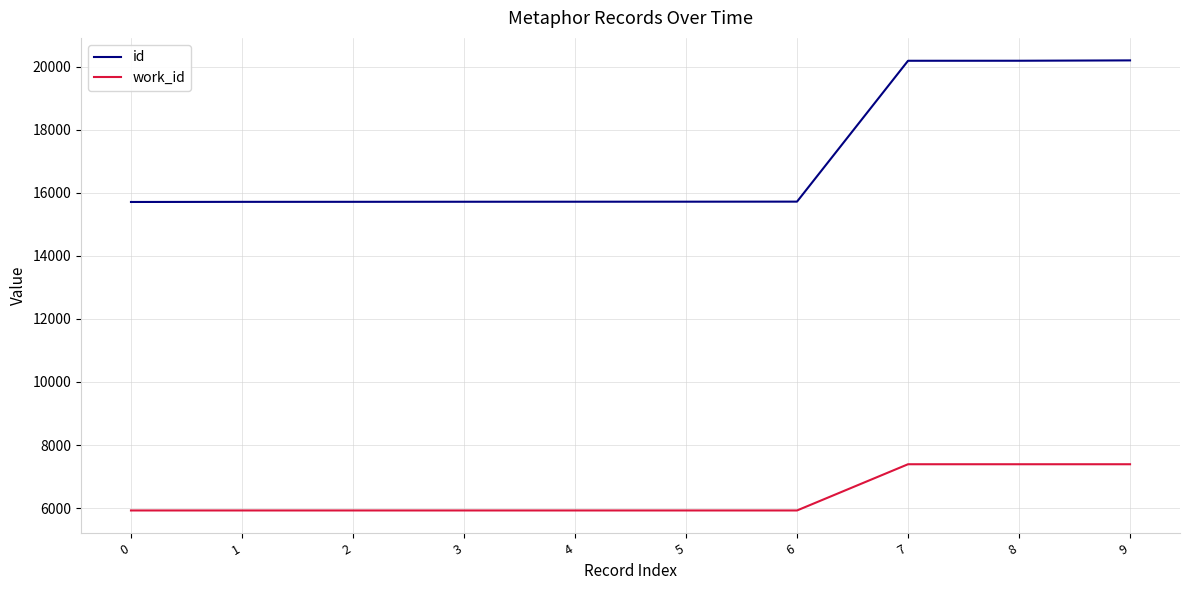

Which series has the widest spread of values?

id